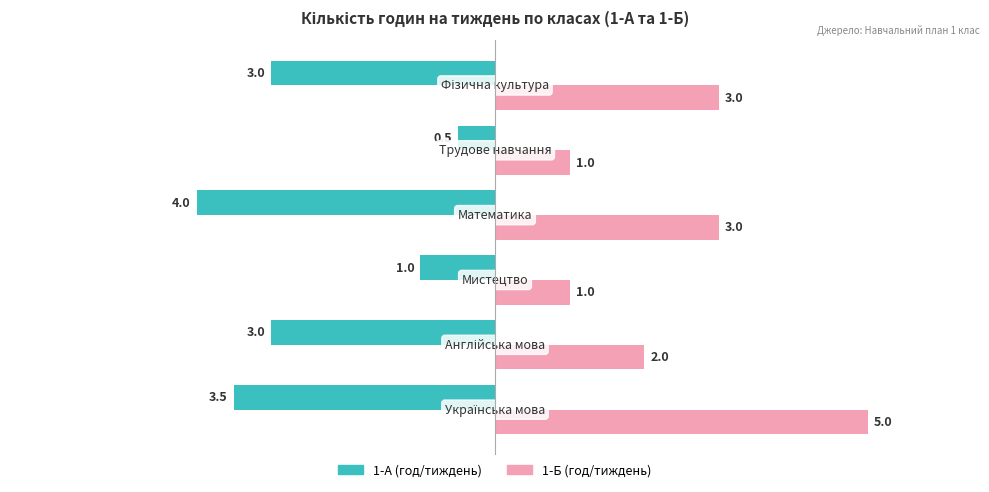

How many categories are shown in the chart?

6